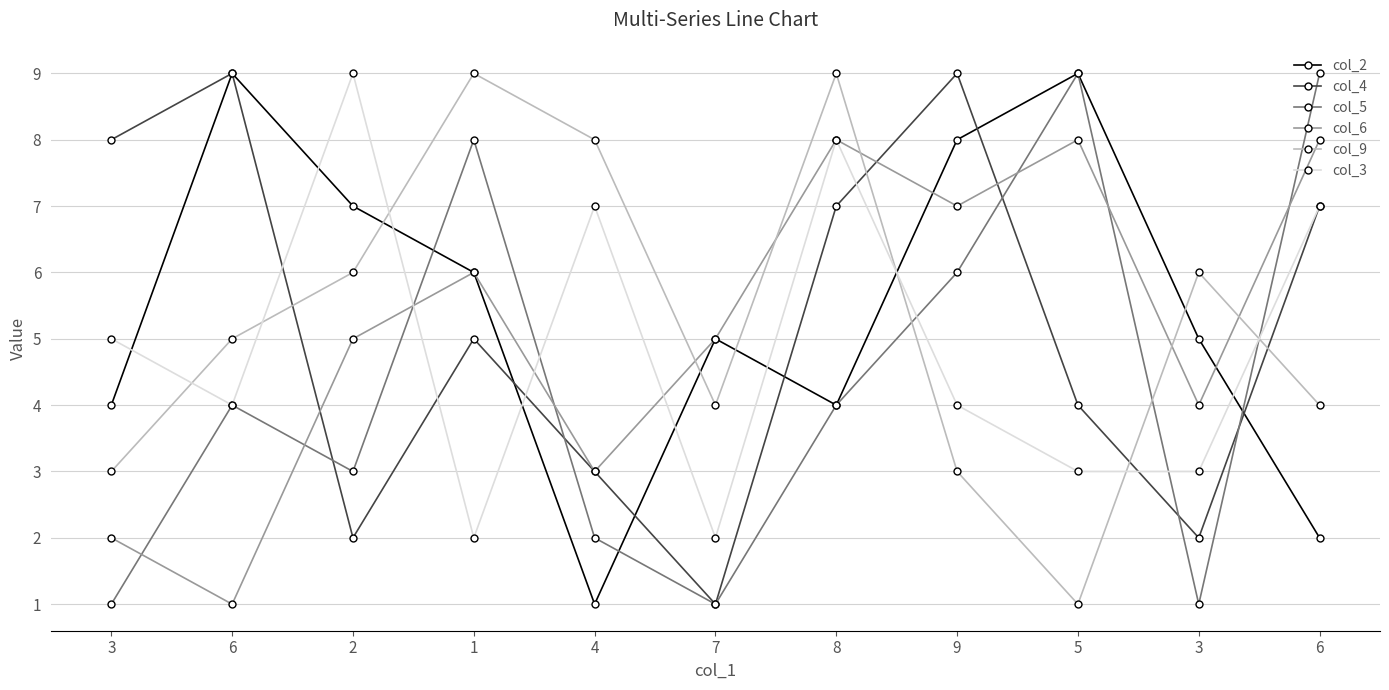

How many distinct data groups are displayed?

6